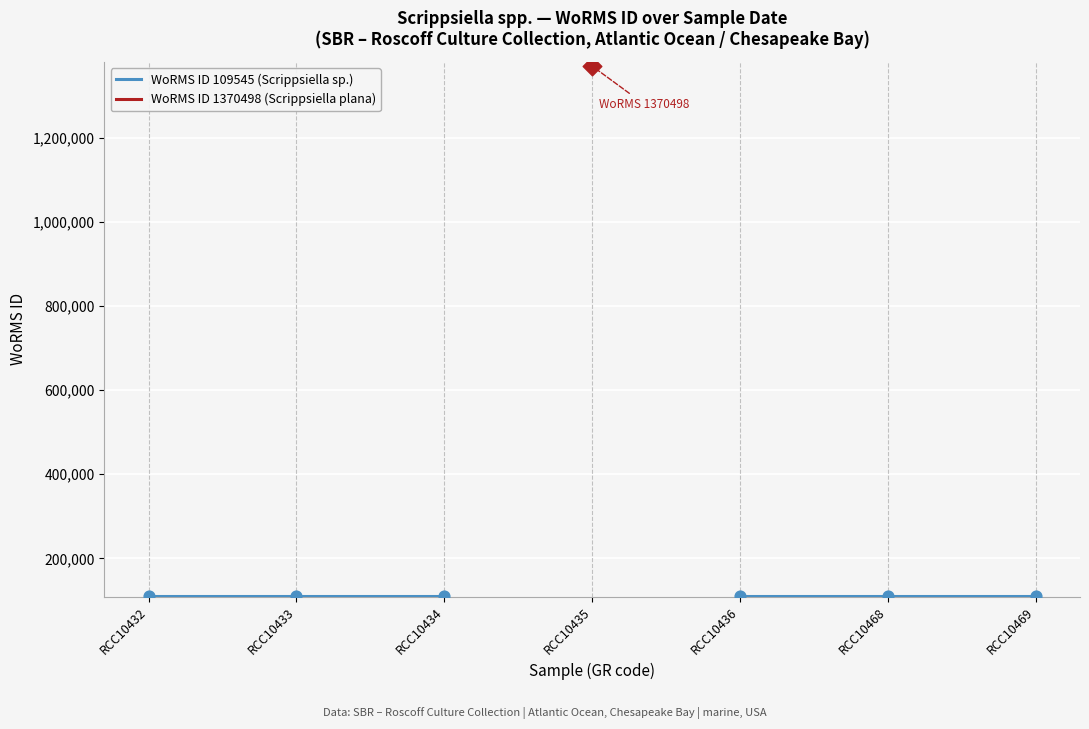

Is the value of WoRMS ID 1370498 (Scrippsiella plana) at RCC10468 greater than the value of WoRMS ID 109545 (Scrippsiella sp.) at RCC10434?

No